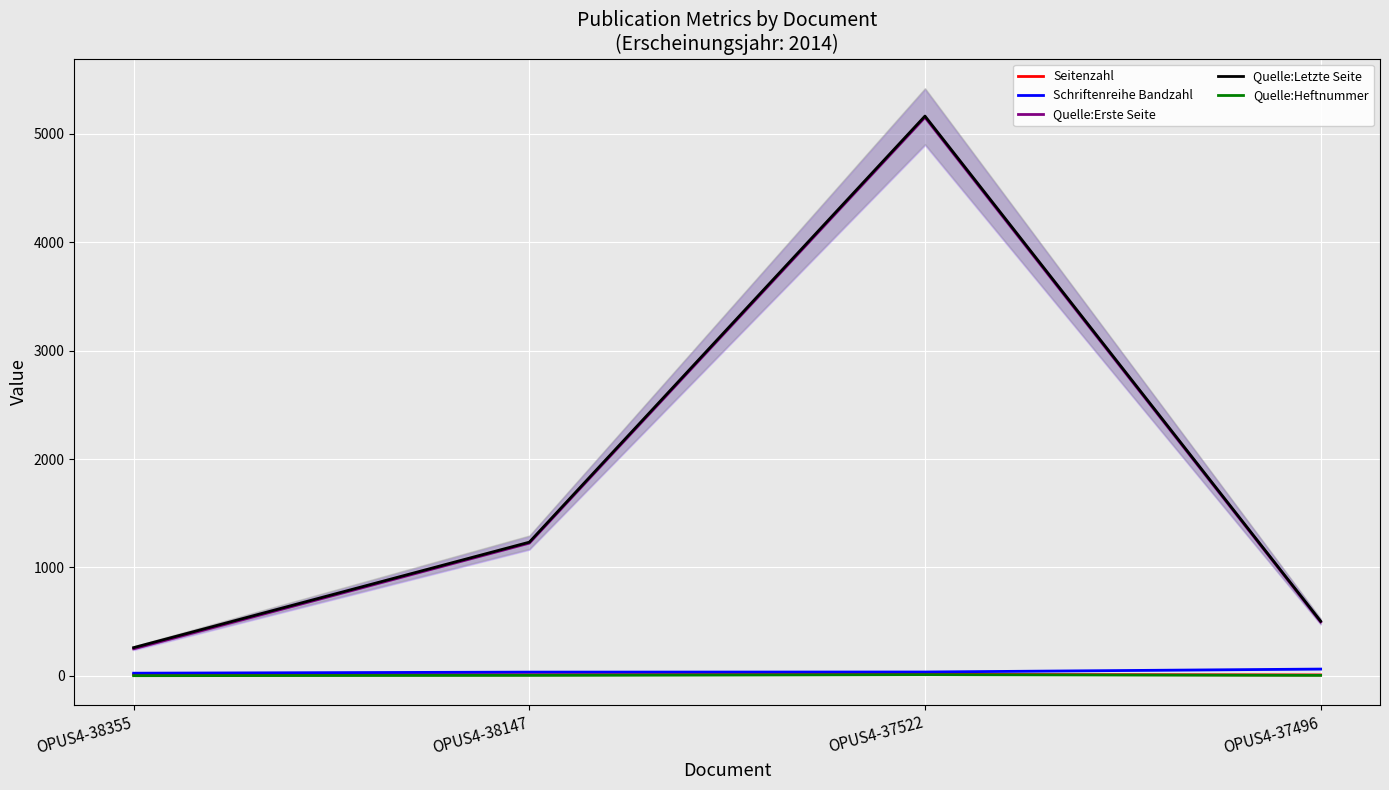

At which label does Seitenzahl first exceed 12?

OPUS4-37522